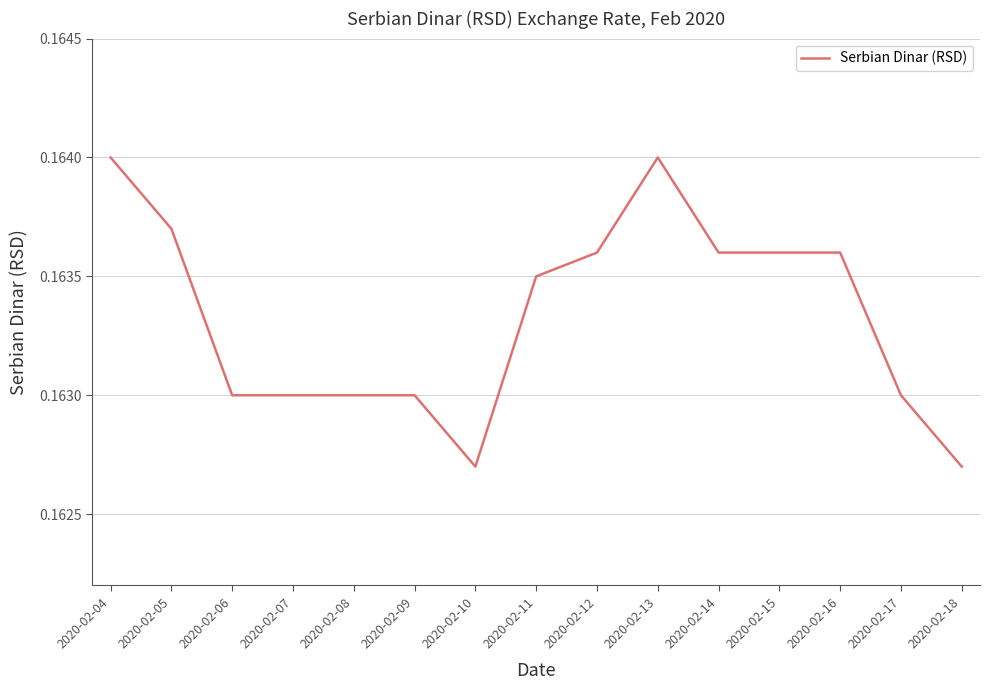

Is it true that the value at 2020-02-05 is 0.3?

False